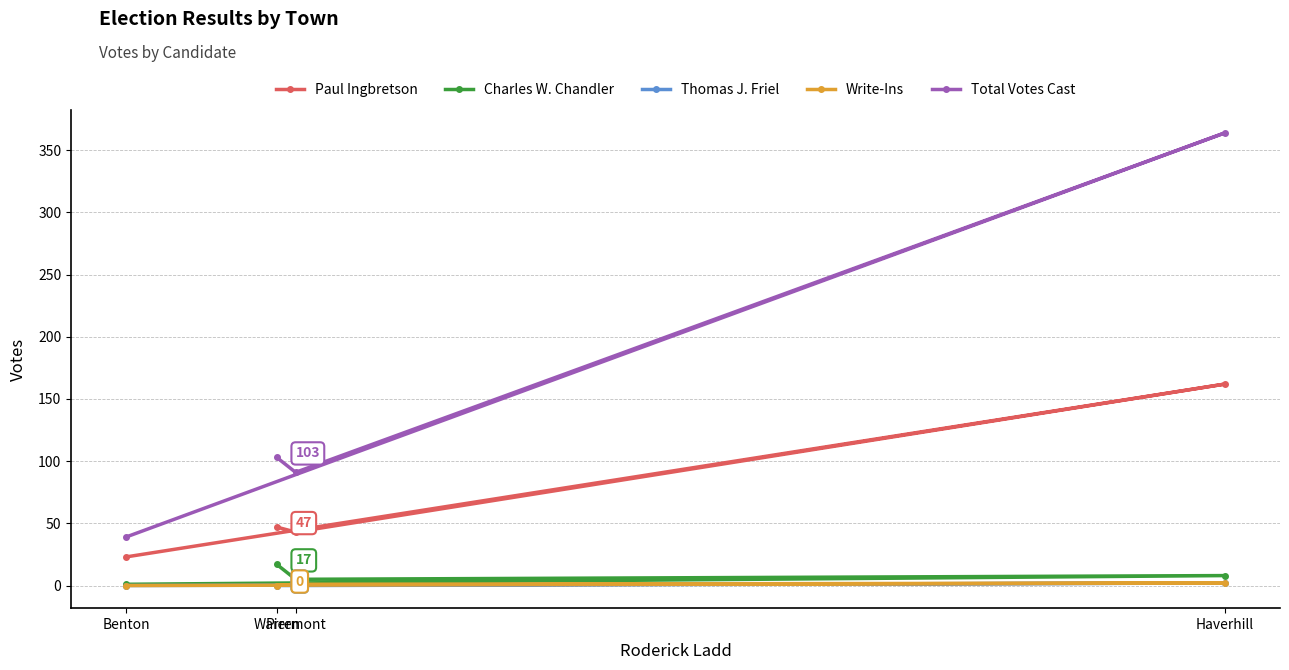

The value of Charles W. Chandler at Haverhill is 2. True or false?

False